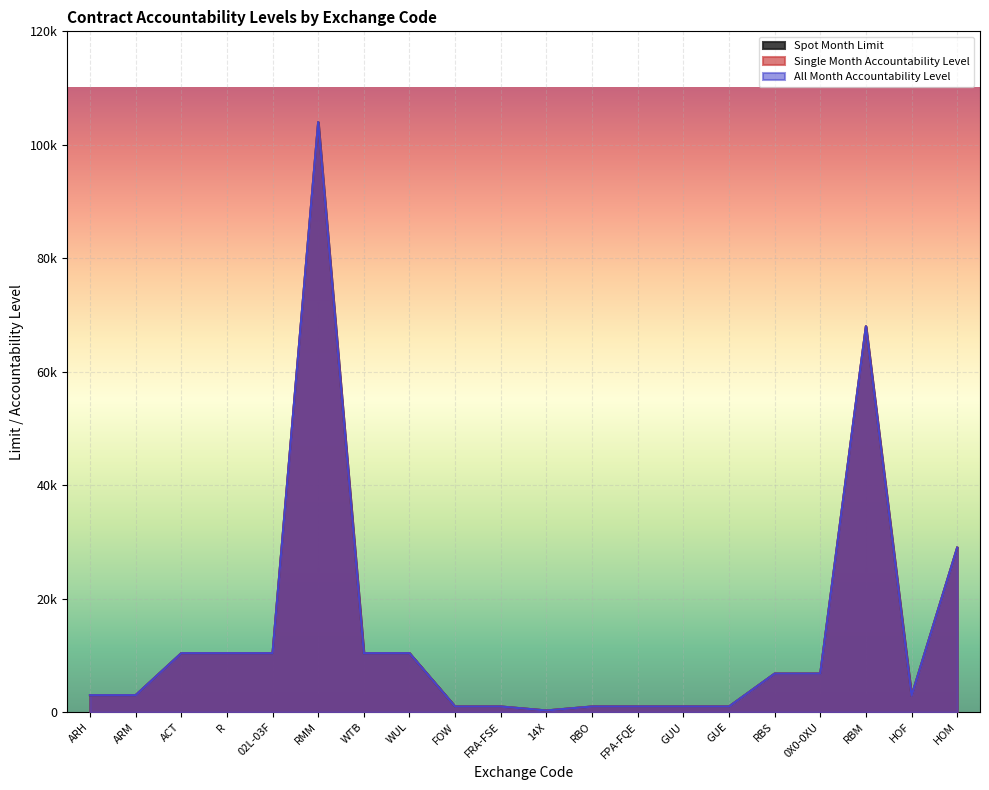

True or false: Single Month Accountability Level has a value of 10400 at WUL.

True